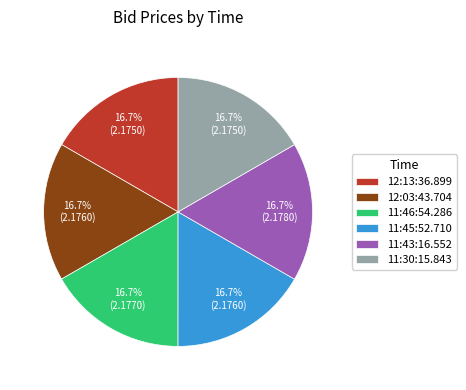

Do 11:45:52.710 and 12:13:36.899 together represent more than half of the pie?

No